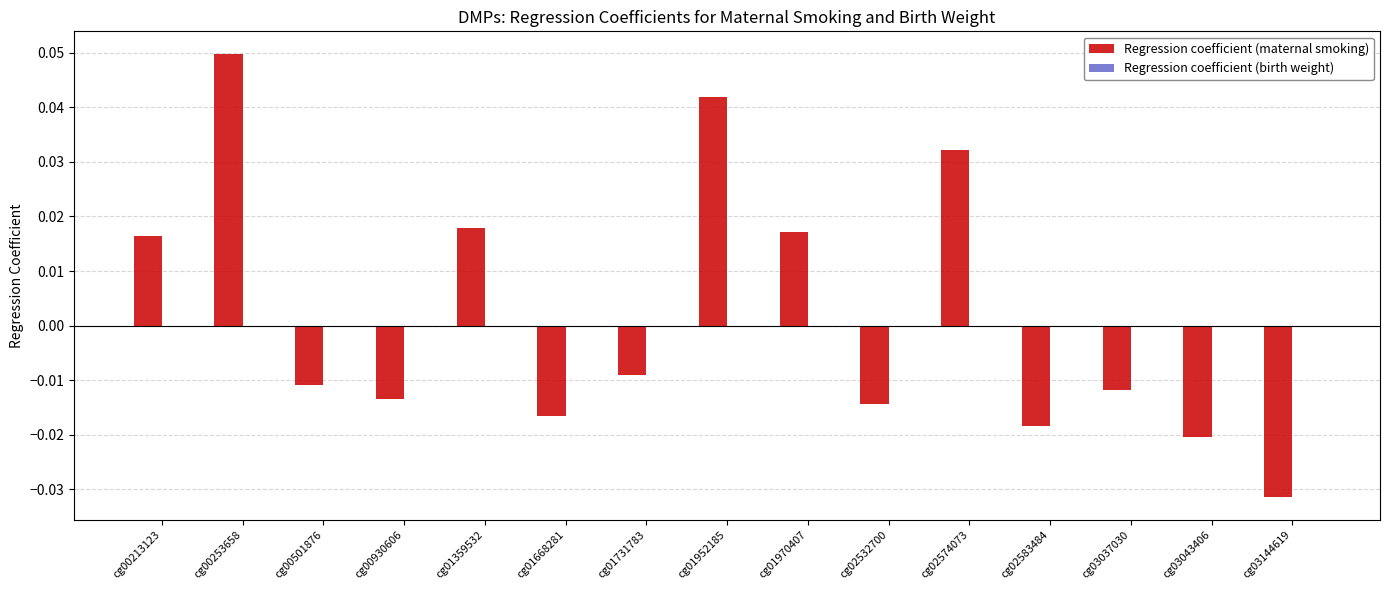

Between cg01359532 and cg03043406, which series saw the biggest shift?

Regression coefficient (maternal smoking)